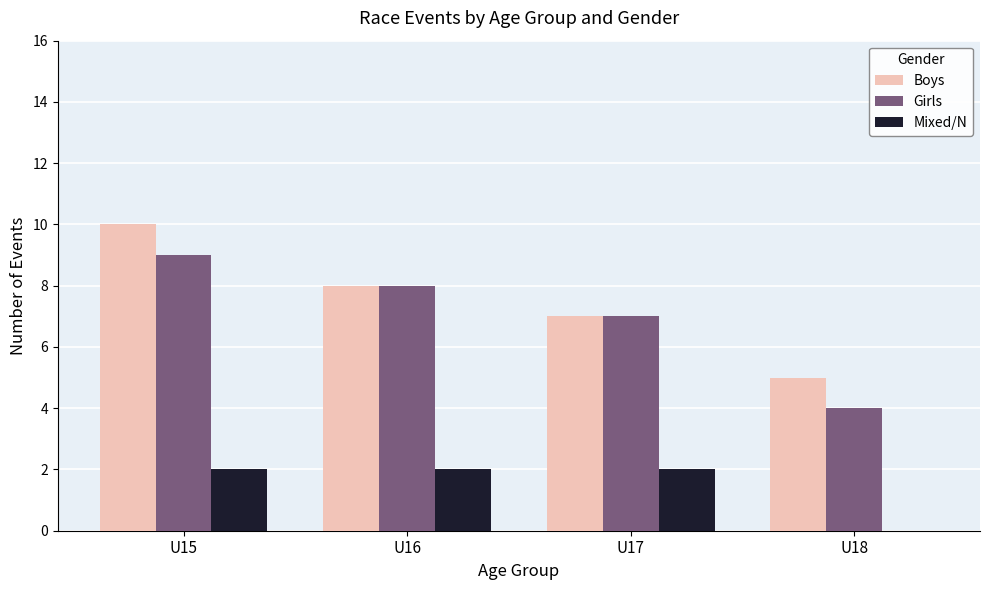

Which category has the highest value in the Girls series?

U15